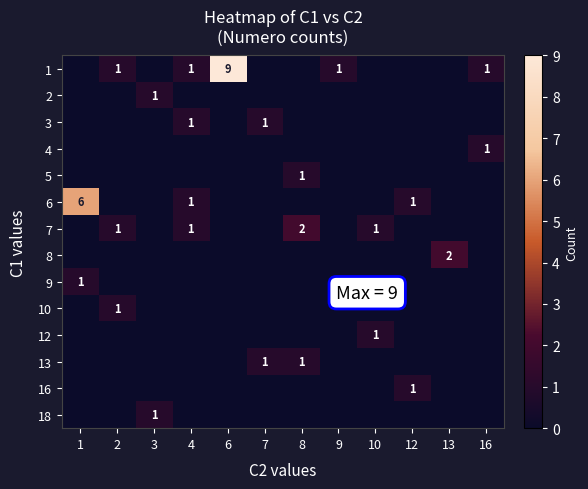

How many series are shown in this chart?

14